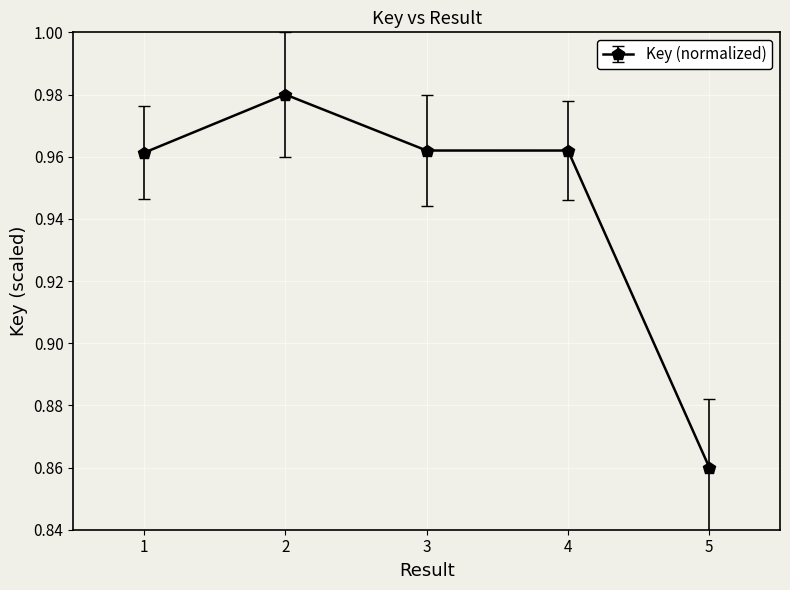

True or false: the data has more than 2 interior local peaks.

False